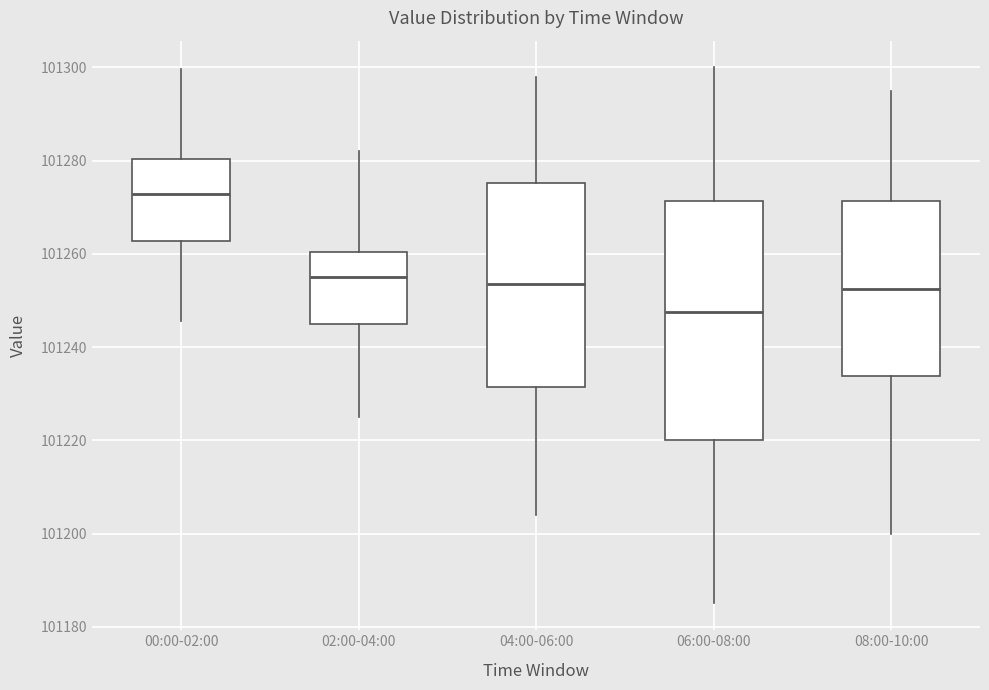

Which box has the highest median line?

00:00-02:00